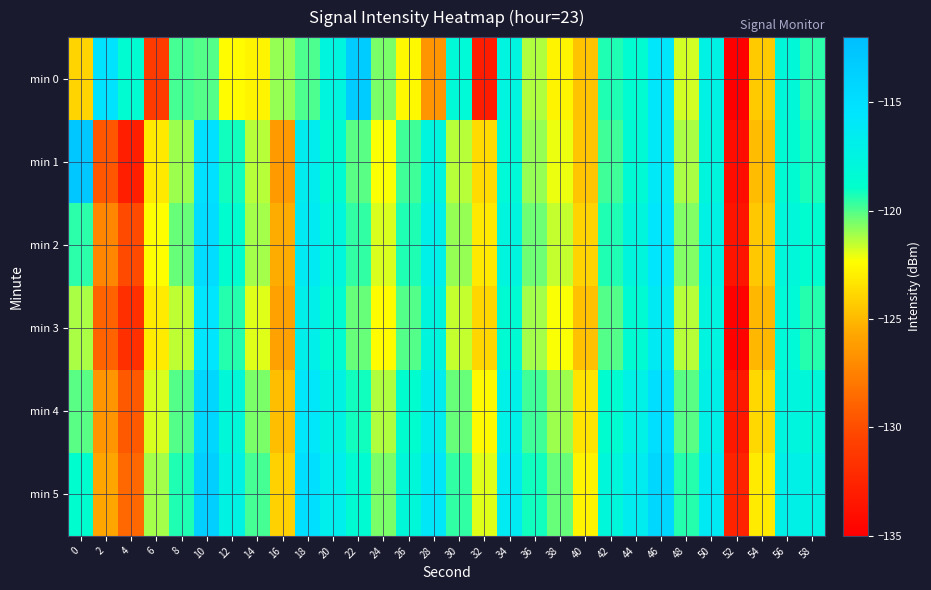

Reading left to right, what are all the values shown in this chart?

min 0: 0=-124.0	2=-115.4	4=-118.6	6=-131.0	8=-119.8	10=-120.1	12=-122.5	14=-122.8	16=-120.9	18=-120.0	20=-117.6	22=-113.3	24=-120.6	26=-122.5	28=-126.5	30=-118.3	32=-133.0	34=-117.5	36=-121.3	38=-122.7	40=-124.6	42=-119.3	44=-118.6	46=-115.7	48=-121.7	50=-117.2	52=-135.3	54=-124.3	56=-118.1	58=-119.5
min 1: 0=-112.8	2=-129.5	4=-132.9	6=-123.2	8=-121.0	10=-115.1	12=-119.2	14=-121.4	16=-126.3	18=-116.5	20=-118.5	22=-120.1	24=-122.3	26=-119.8	28=-117.6	30=-121.4	32=-123.7	34=-118.2	36=-120.9	38=-122.1	40=-124.5	42=-119.8	44=-118.3	46=-116.1	48=-121.2	50=-117.8	52=-134.1	54=-124.9	56=-118.5	58=-119.2
min 2: 0=-119.5	2=-127.2	4=-130.1	6=-122.4	8=-120.3	10=-114.8	12=-118.7	14=-121.1	16=-125.5	18=-116.2	20=-117.9	22=-119.6	24=-121.8	26=-119.3	28=-117.1	30=-120.9	32=-123.2	34=-117.7	36=-120.4	38=-121.6	40=-124.0	42=-119.3	44=-117.8	46=-115.6	48=-120.7	50=-117.3	52=-133.6	54=-124.4	56=-118.0	58=-118.7
min 3: 0=-121.2	2=-128.9	4=-131.8	6=-123.1	8=-121.5	10=-115.6	12=-119.4	14=-121.9	16=-126.0	18=-116.8	20=-118.6	22=-120.3	24=-122.5	26=-120.0	28=-117.8	30=-121.6	32=-123.9	34=-118.4	36=-121.1	38=-122.3	40=-124.7	42=-120.0	44=-118.5	46=-116.3	48=-121.4	50=-117.5	52=-134.8	54=-125.1	56=-118.2	58=-119.4
min 4: 0=-120.1	2=-126.5	4=-129.4	6=-121.8	8=-120.0	10=-114.3	12=-118.1	14=-120.6	16=-124.8	18=-115.7	20=-117.4	22=-119.1	24=-121.3	26=-118.8	28=-116.6	30=-120.3	32=-122.6	34=-117.1	36=-119.8	38=-121.0	40=-123.4	42=-118.7	44=-117.2	46=-115.0	48=-120.1	50=-117.0	52=-133.3	54=-123.8	56=-117.7	58=-118.1
min 5: 0=-118.8	2=-125.8	4=-128.7	6=-121.1	8=-119.3	10=-113.6	12=-117.4	14=-119.9	16=-124.1	18=-115.0	20=-116.7	22=-118.4	24=-120.6	26=-118.1	28=-115.9	30=-119.6	32=-121.9	34=-116.4	36=-119.1	38=-120.3	40=-122.7	42=-118.0	44=-116.5	46=-114.3	48=-119.4	50=-116.3	52=-132.6	54=-123.1	56=-117.0	58=-117.4